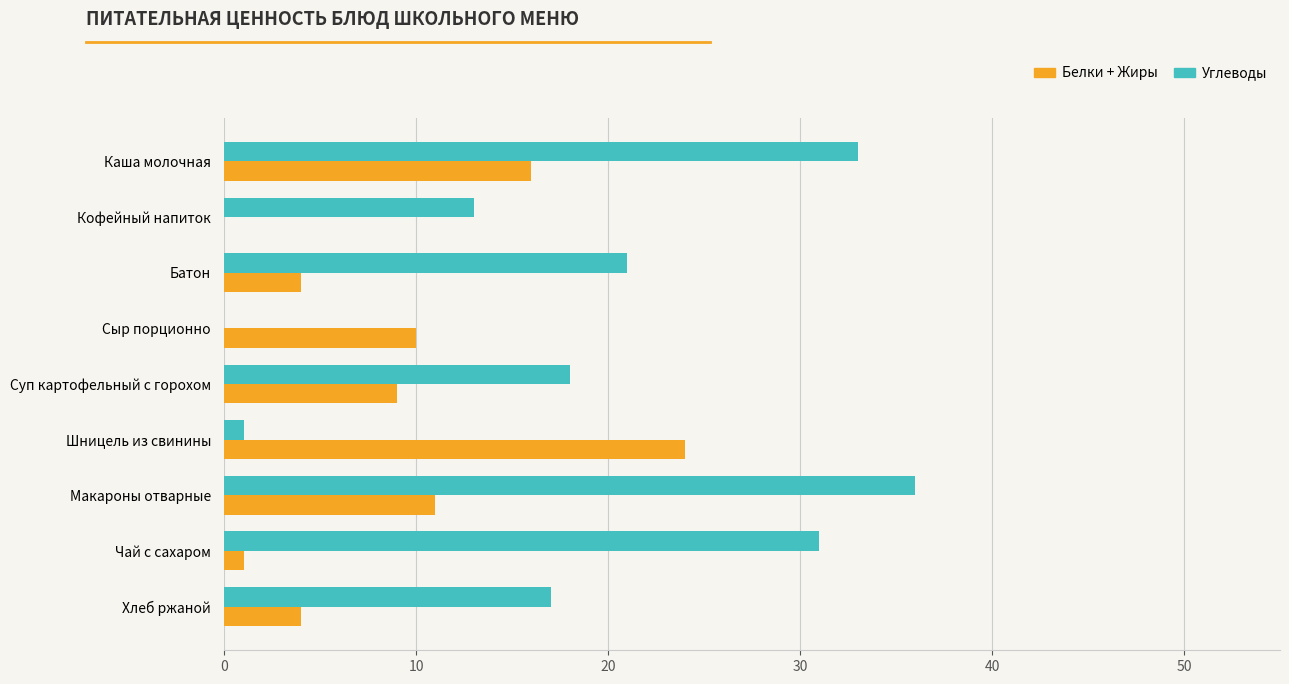

What is the sum of all Белки + Жиры values?

79